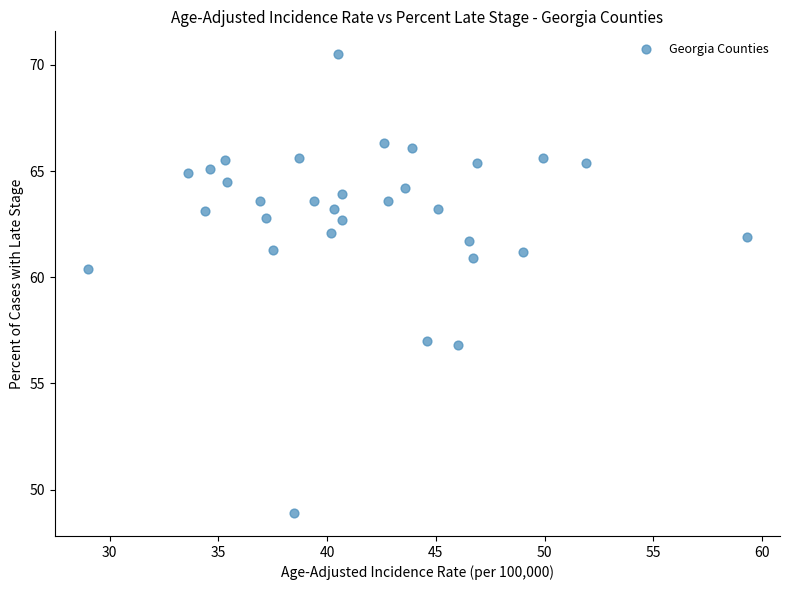

What Y value in the scatter plot is closest to 59?

60.4